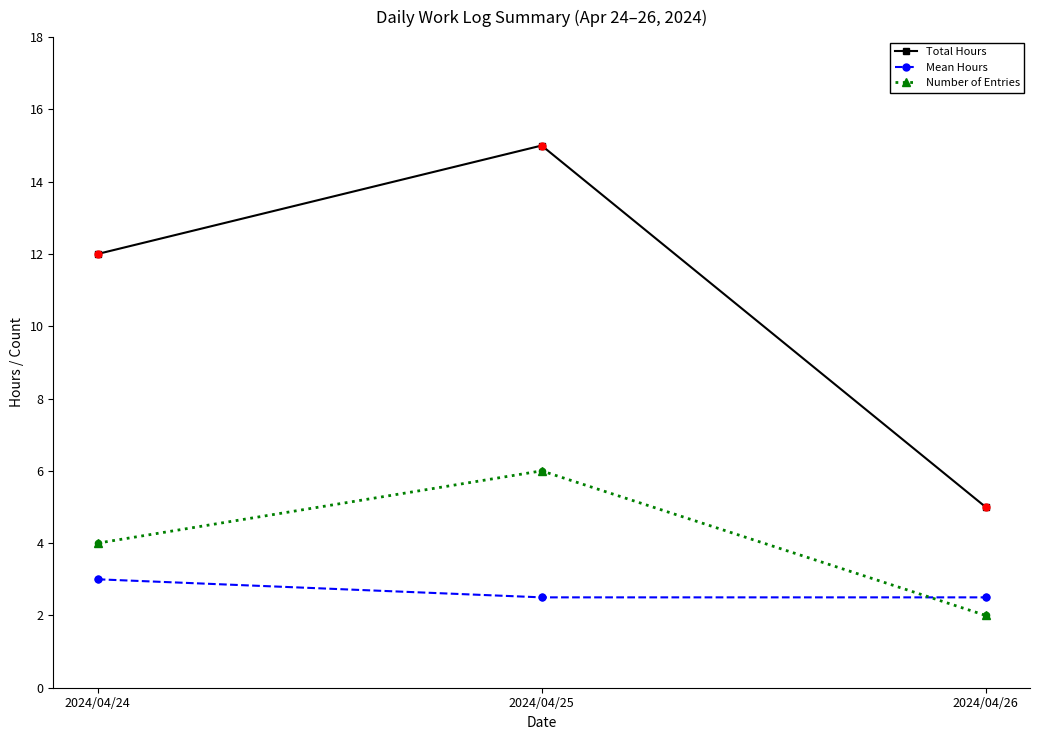

What are all the series names shown in the legend?

Total Hours, Mean Hours, Number of Entries